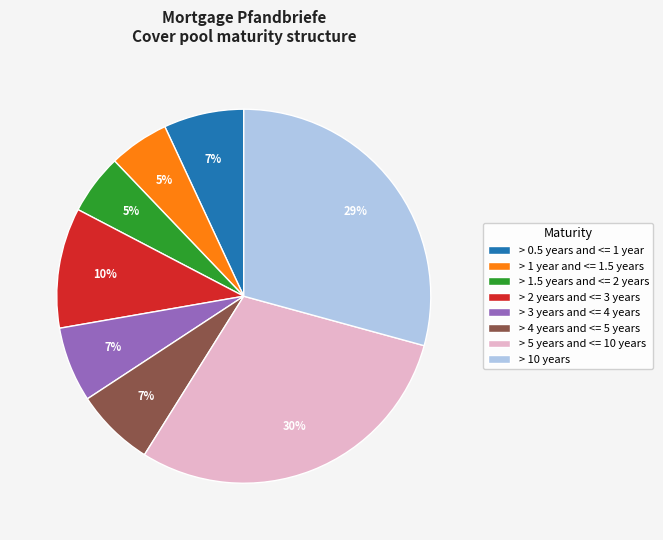

Does > 2 years and <= 3 years account for over 50% of the chart?

No